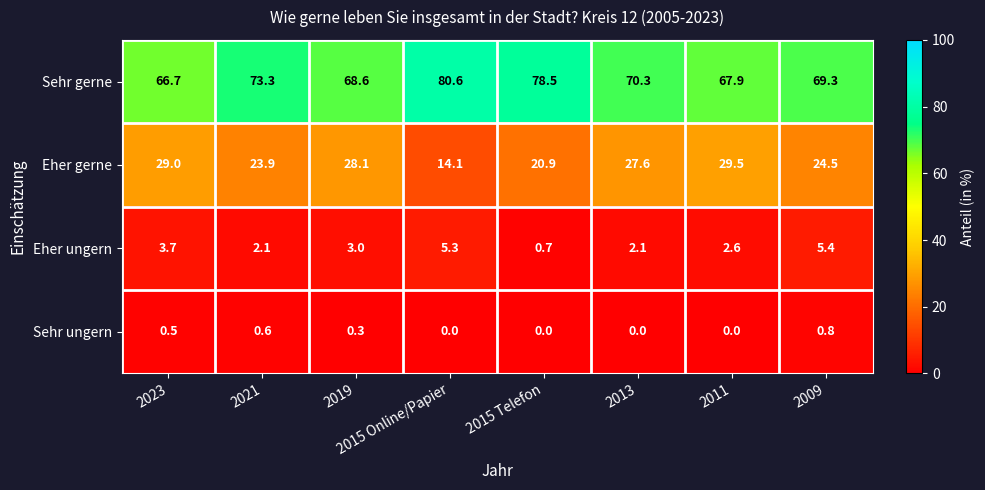

How many categories are shown in the chart?

8